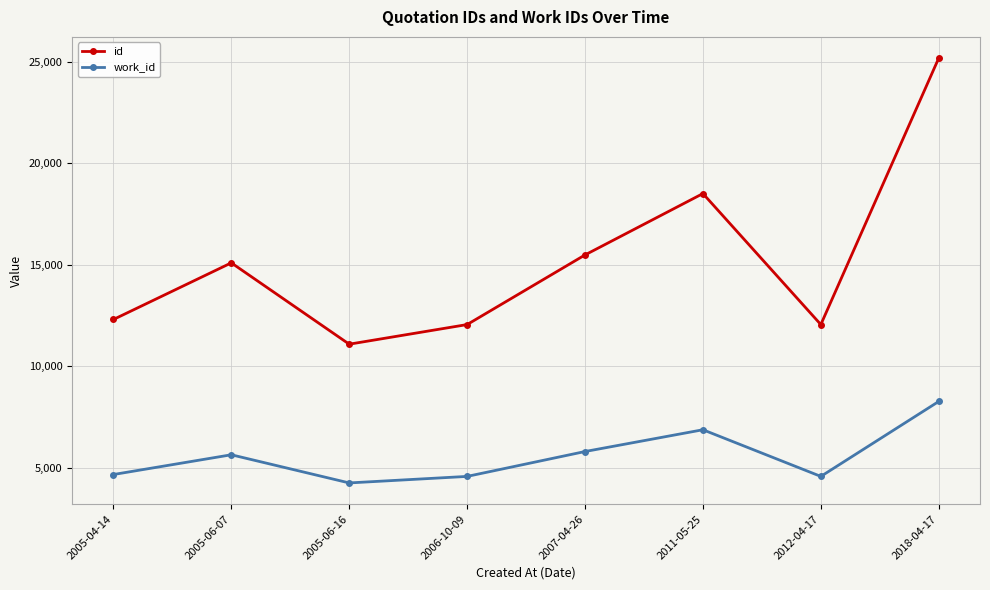

In id, how many points are higher than both neighbors (excluding endpoints)?

2